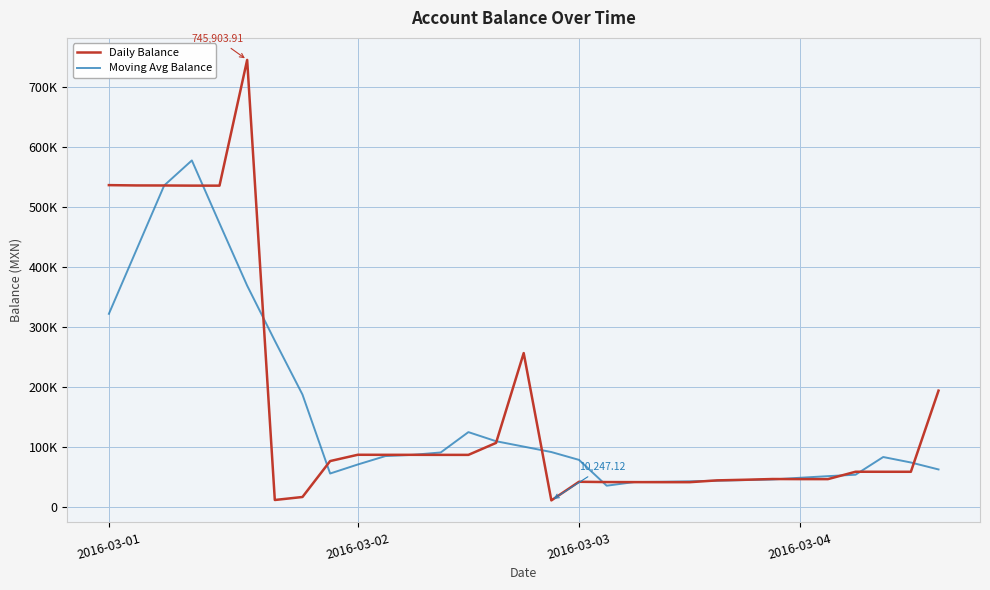

What is the sum of all Daily Balance values?

5131695.3